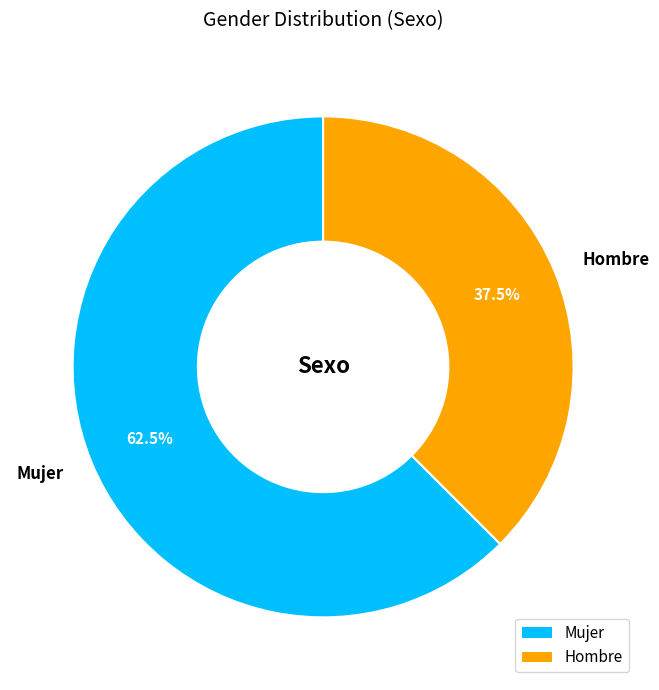

Does Hombre represent more than half of the total?

No